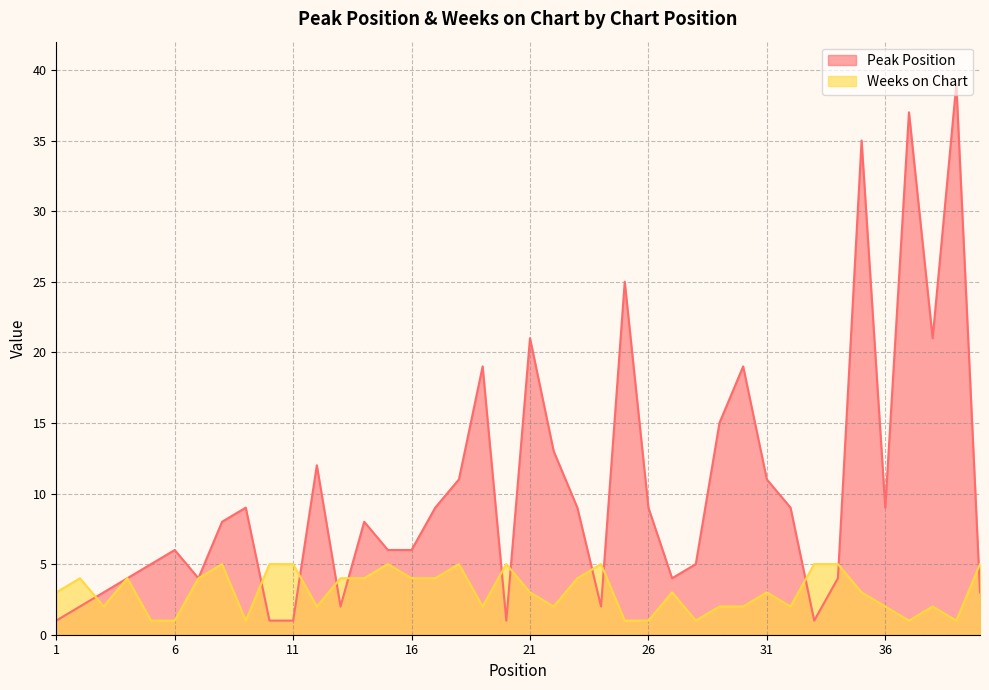

Does the chart display data point markers on the line(s)?

No